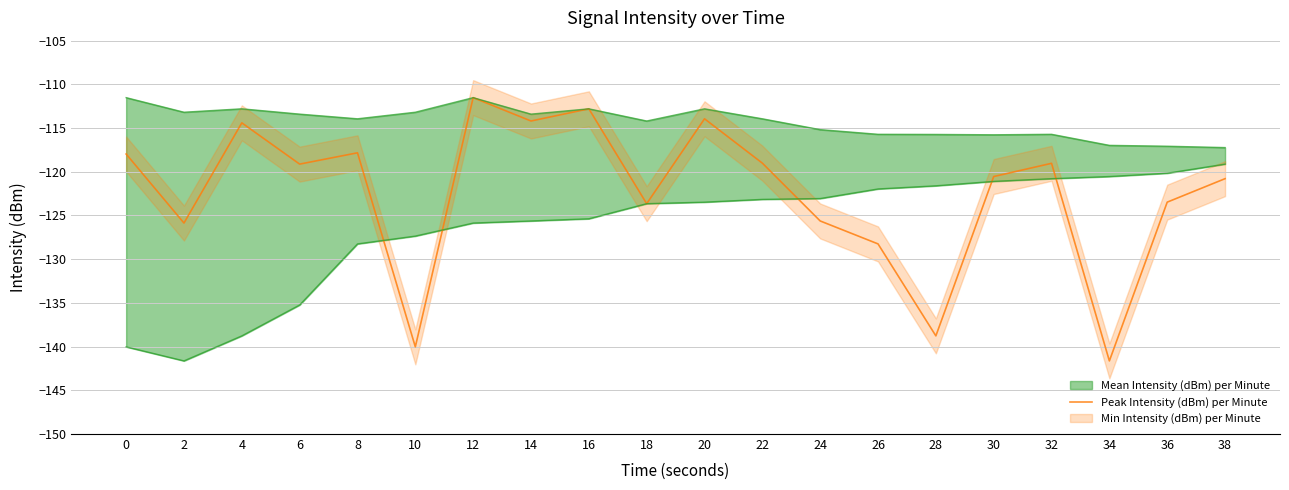

The value at 38 is -120.8. True or false?

True